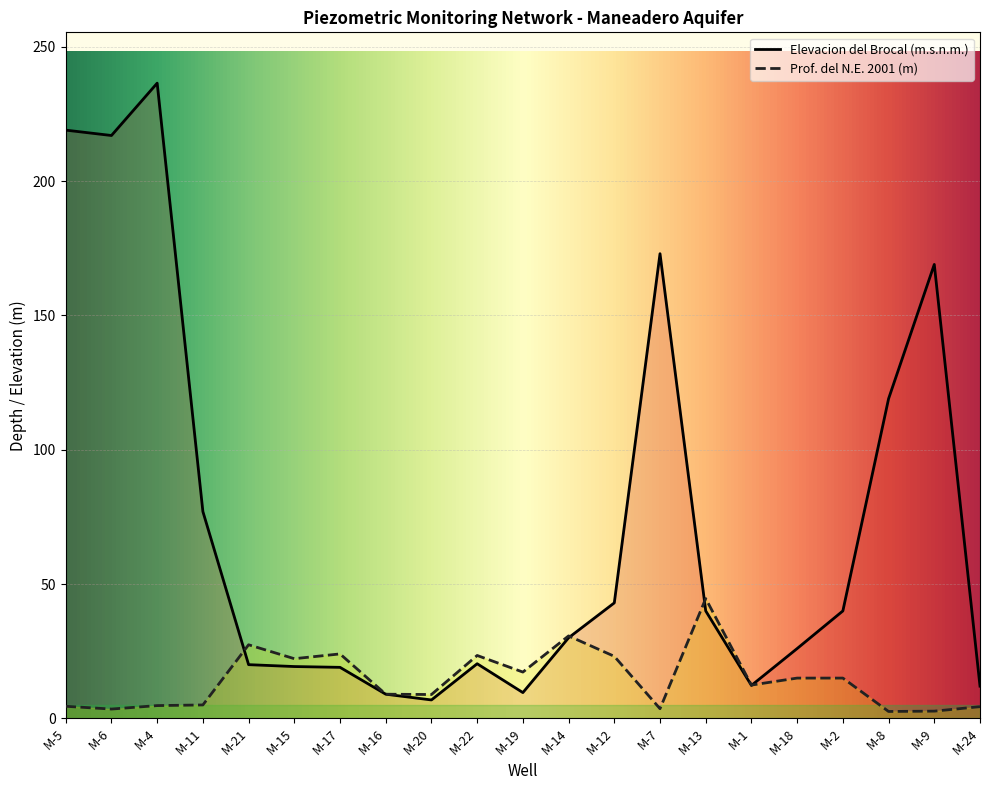

What position from the right is M-2?

4